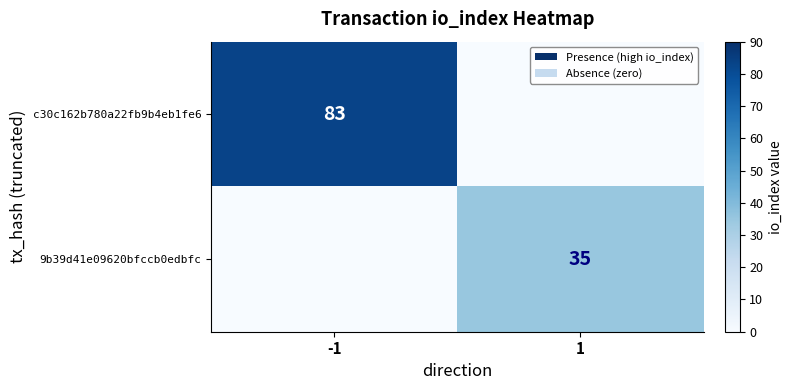

True or false: 9b39d41e09620bfccb0edbfc has a value of 35 at 1.

True